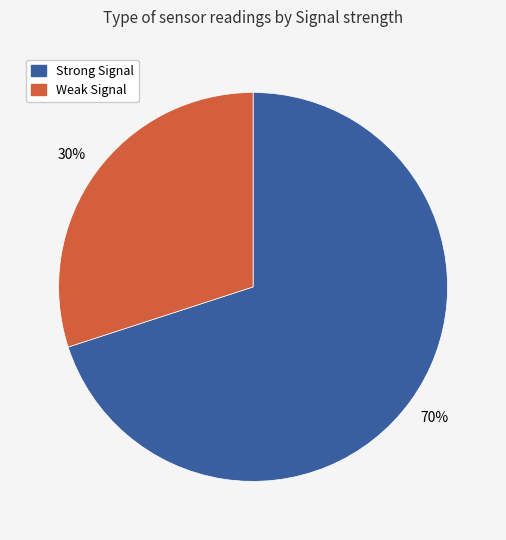

How many segments does this pie chart have?

2